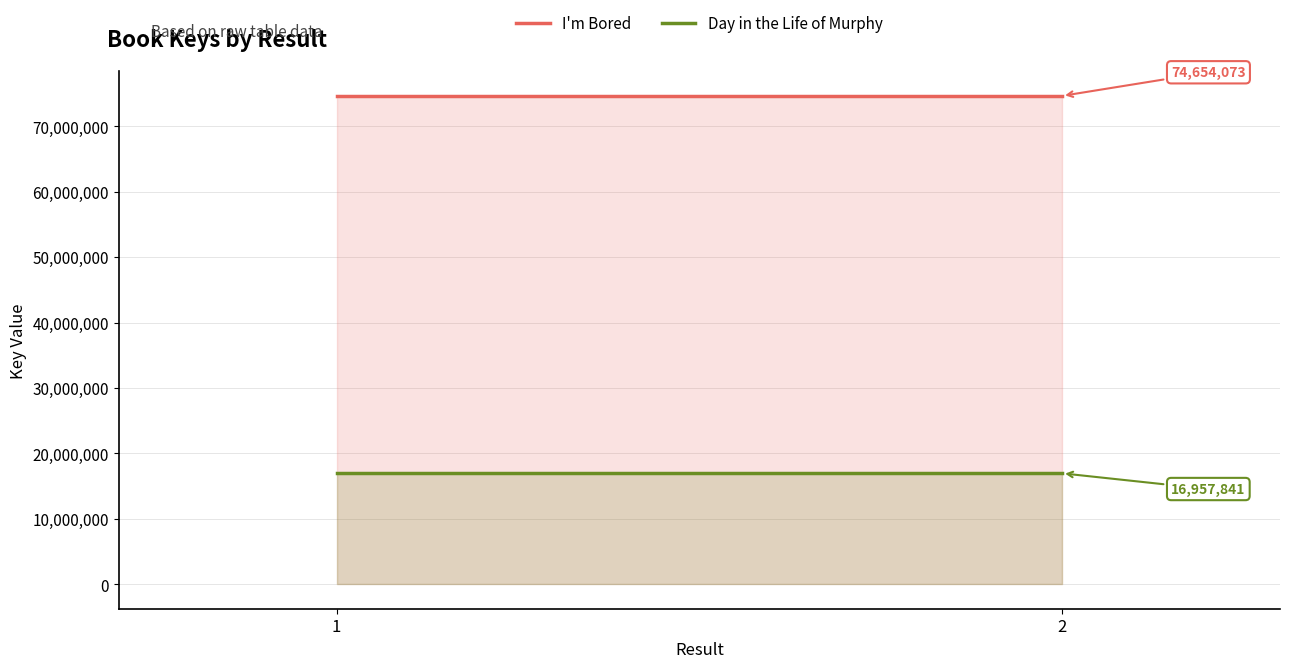

Where is I'm Bored nearest to the value 74654073?

1